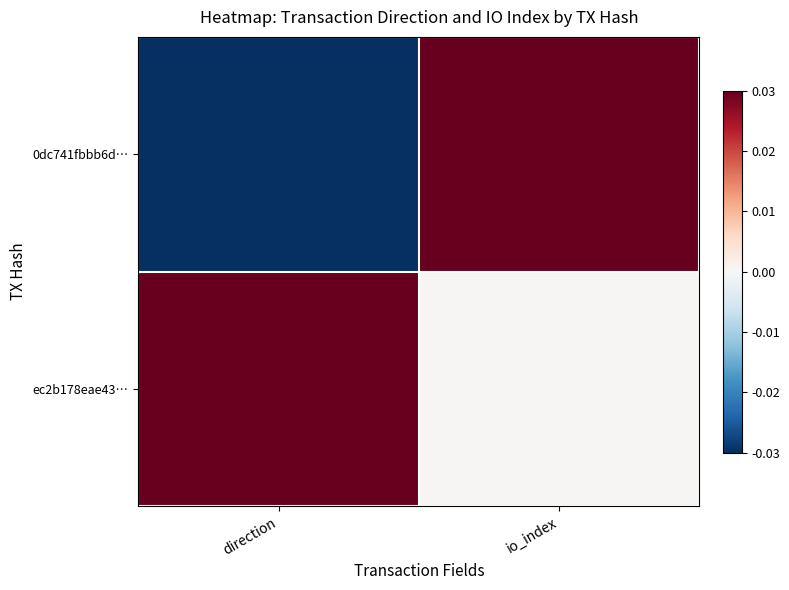

At how many categories does at least one series exceed 0?

2